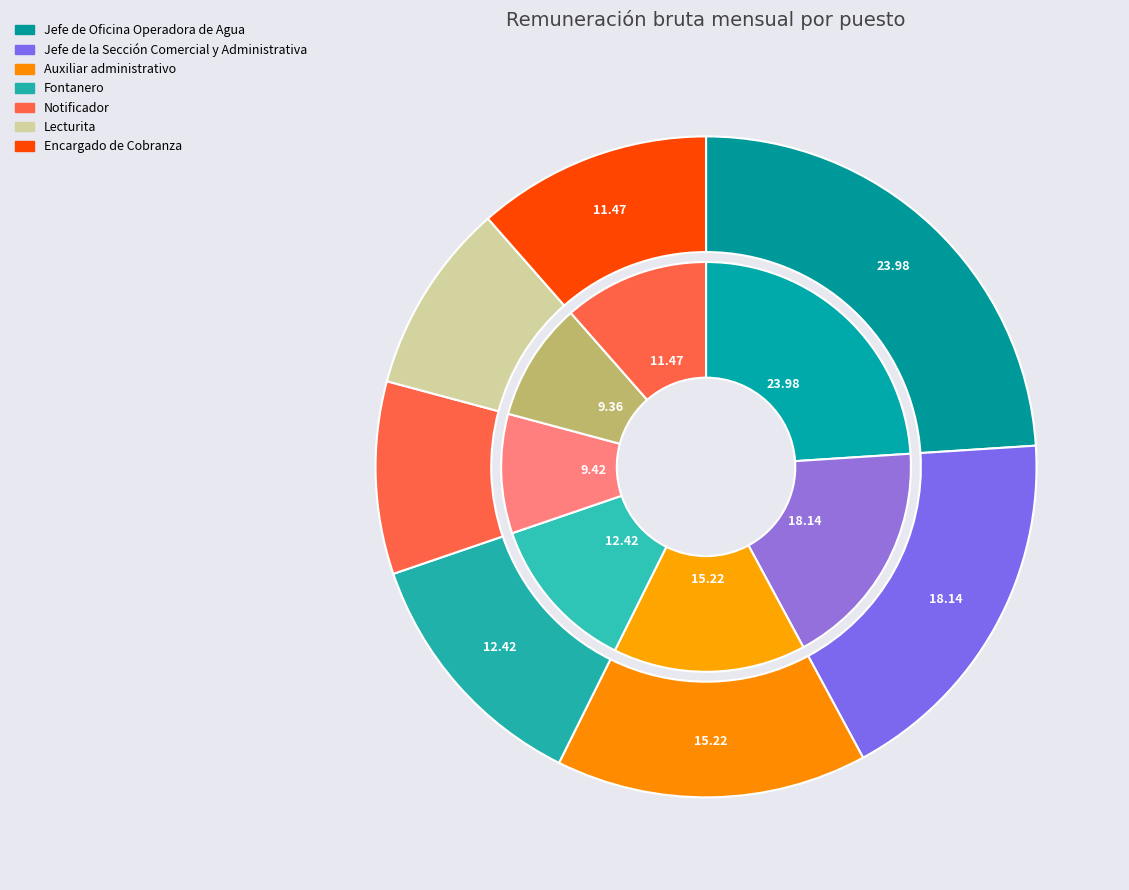

Is it true that Fontanero is 12% of the pie?

True